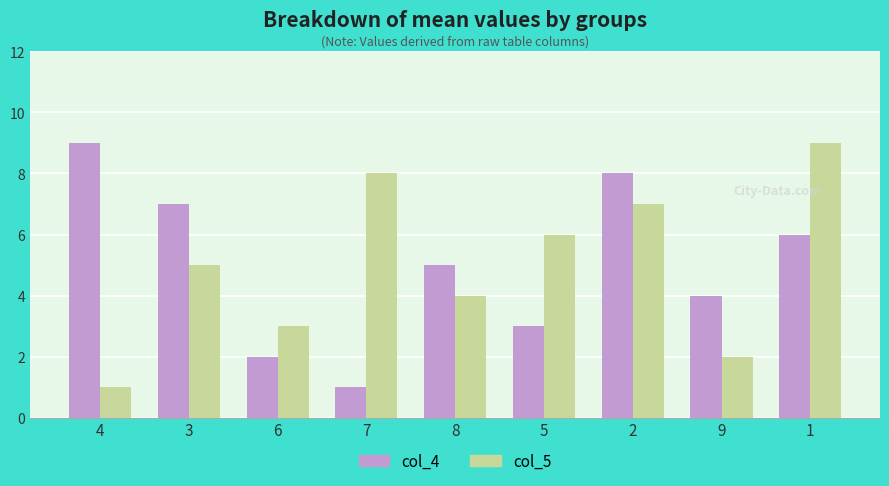

What is the average value of the col_4 series?

5